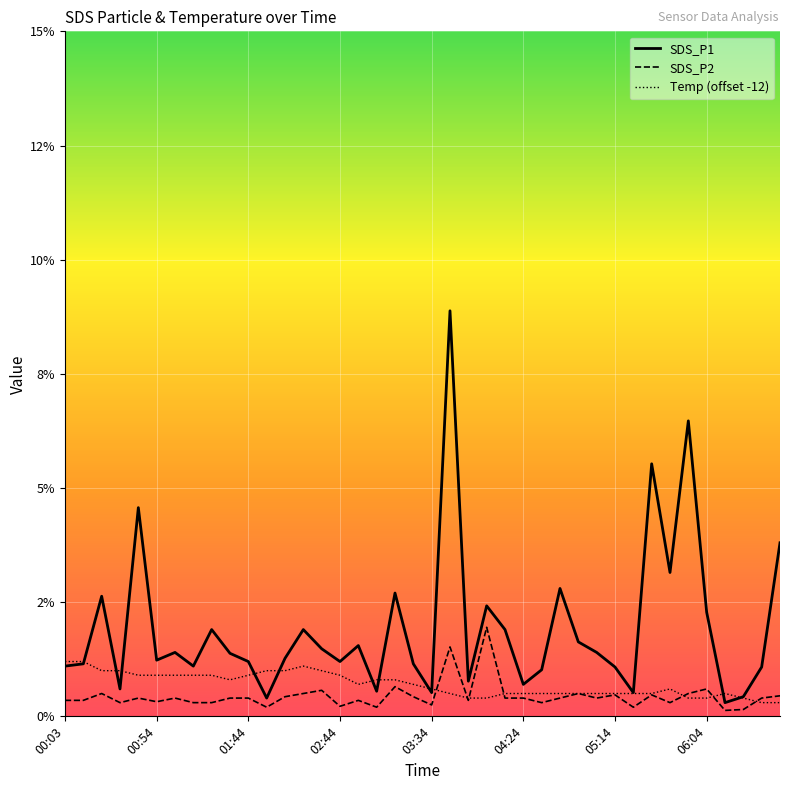

Does the chart display data point markers on the line(s)?

No